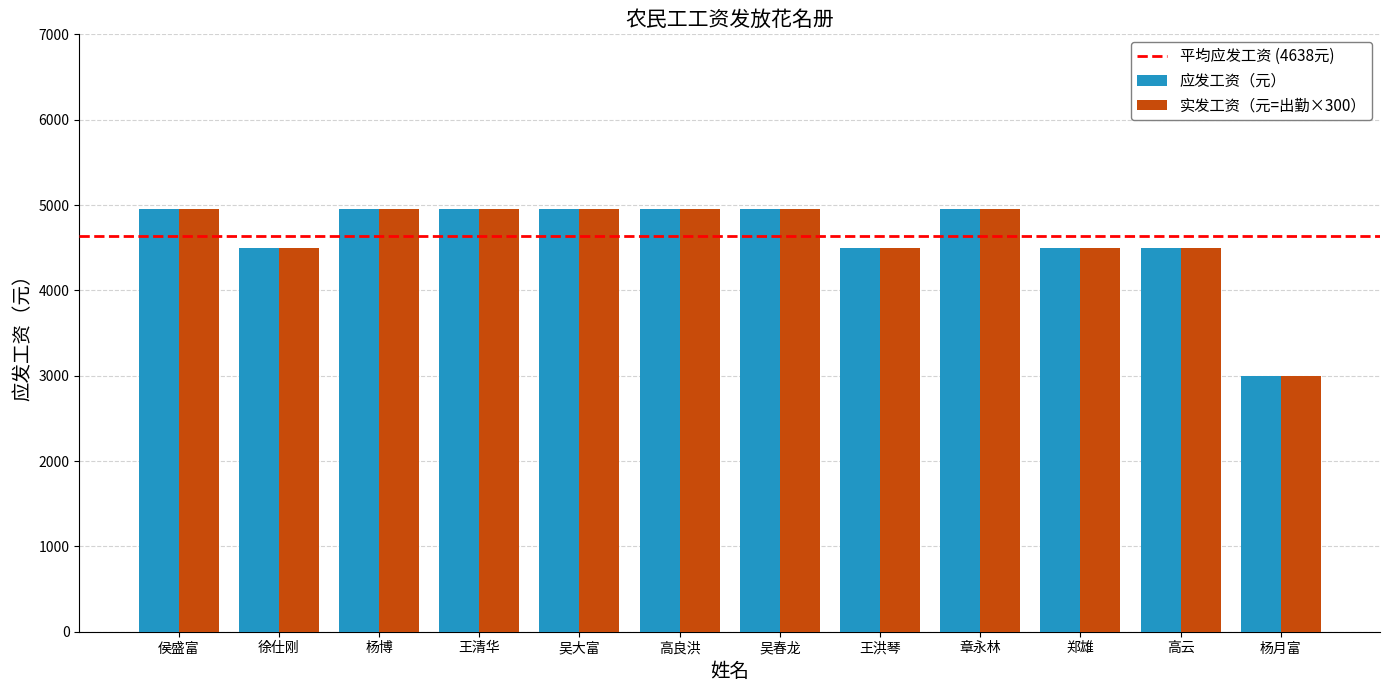

What is the highest value of the 应发工资（元） series?

4950